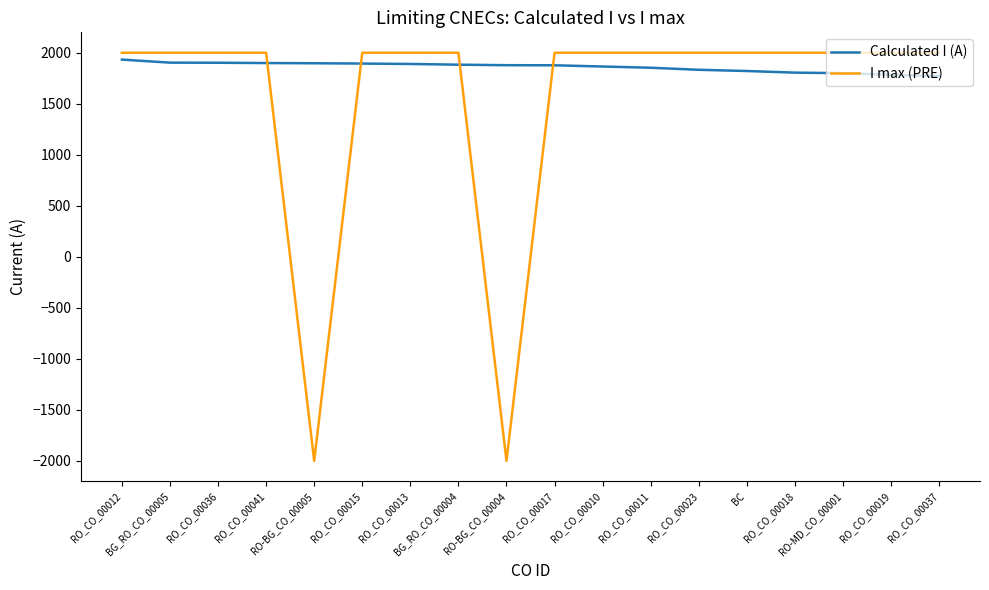

Which series has the largest total across all categories?

Calculated I (A)